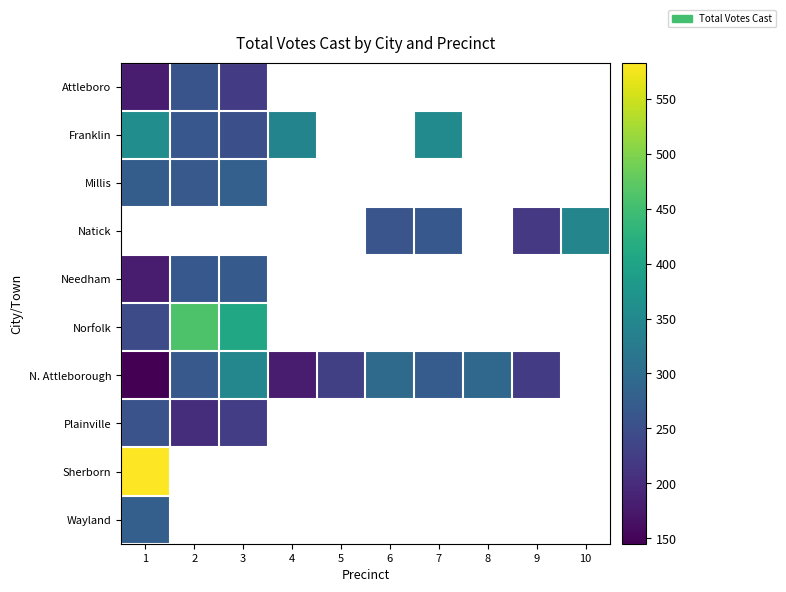

Count the number of data series in this chart.

10